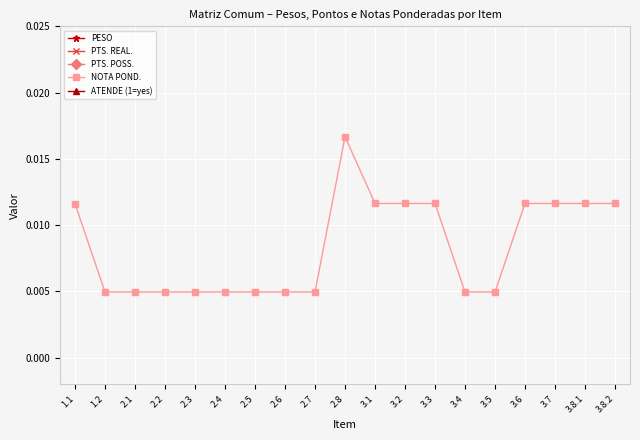

Between 3.1 and 2.1, which is larger?

3.1